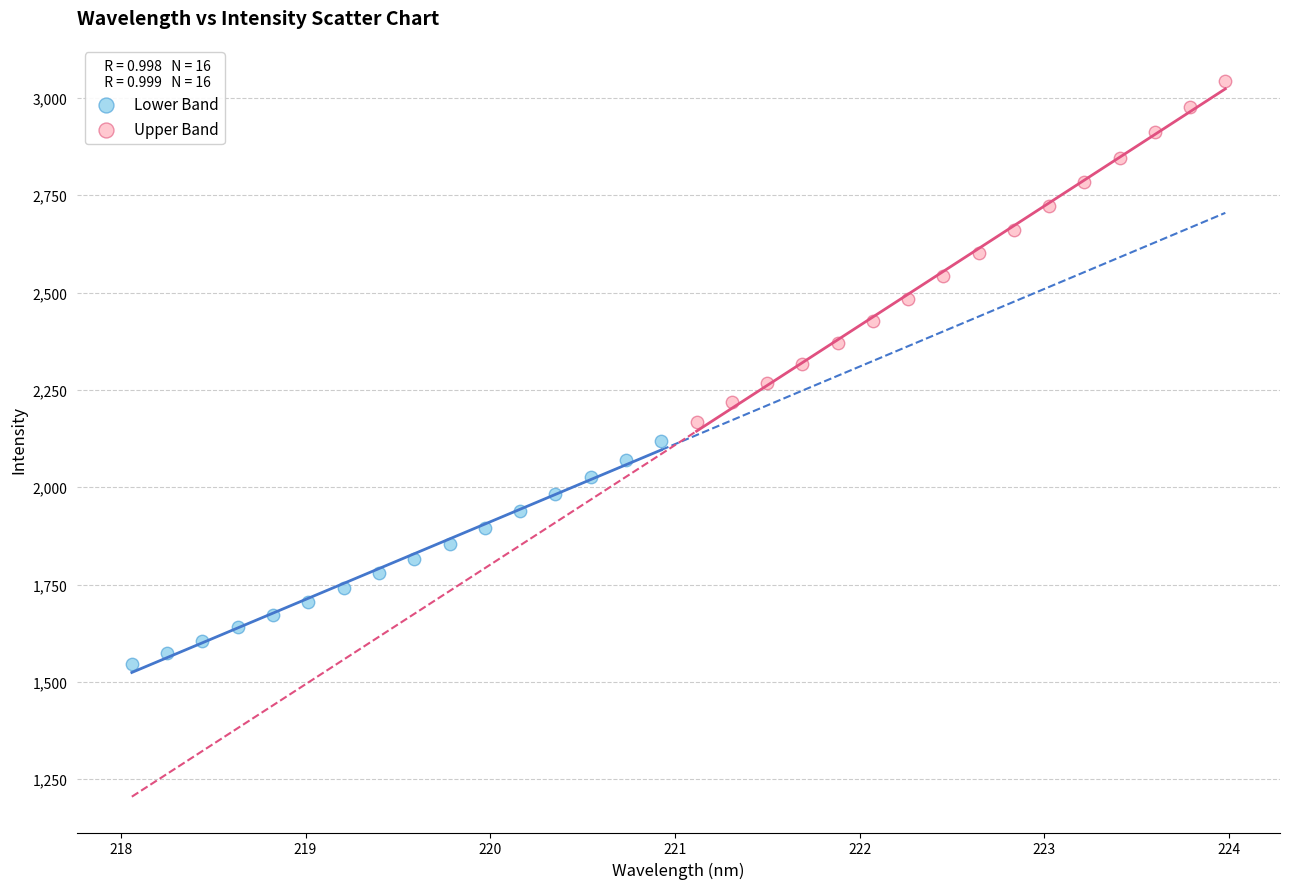

What are all the series names shown in the legend?

Lower Band, Upper Band